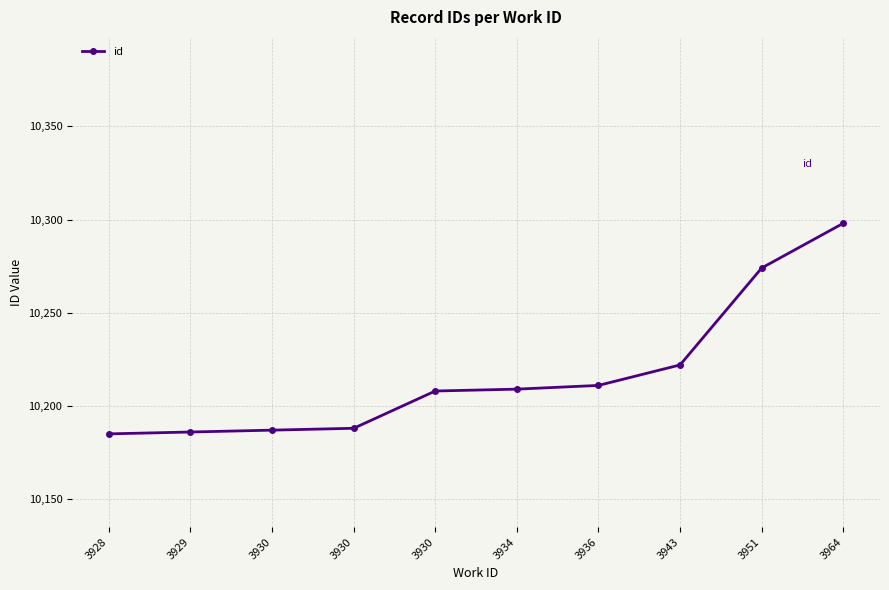

Is it true that the value at 3934 is 2215?

False